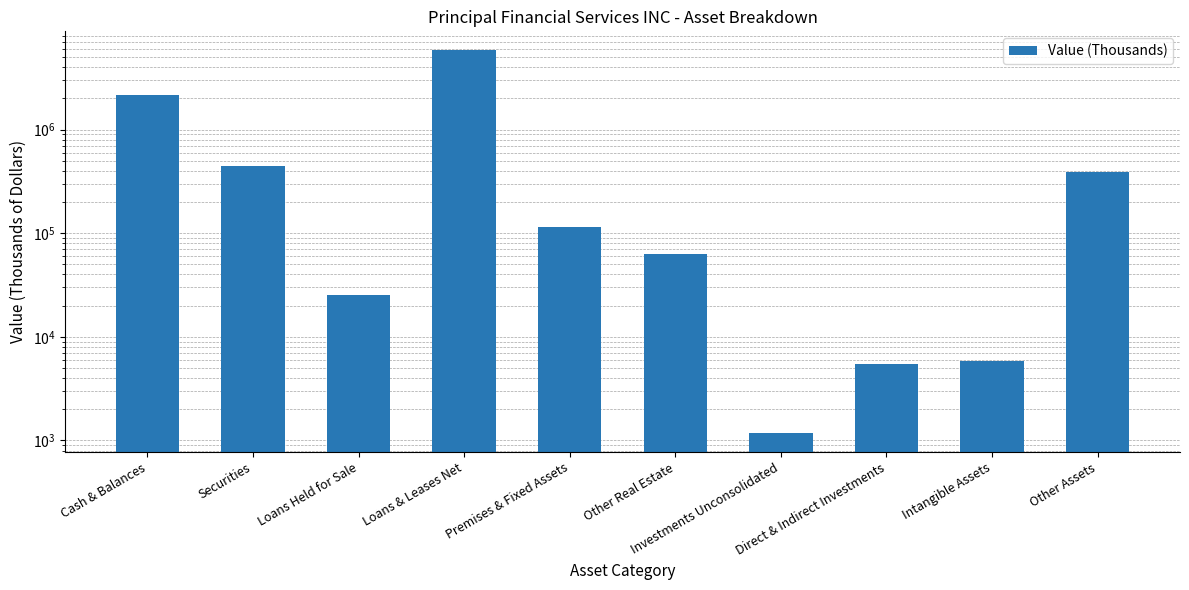

What is the value of the 8th bar from the left?

5478